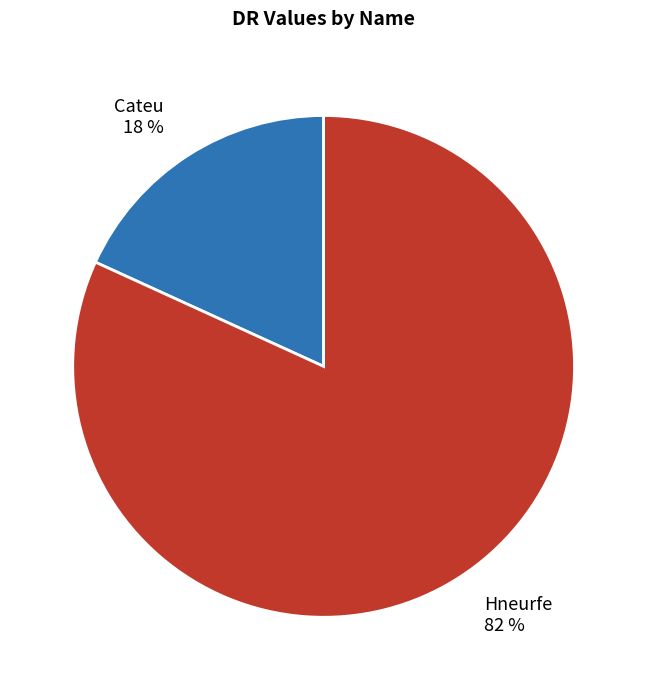

Do Cateu and Hneurfe together represent more than half of the pie?

Yes